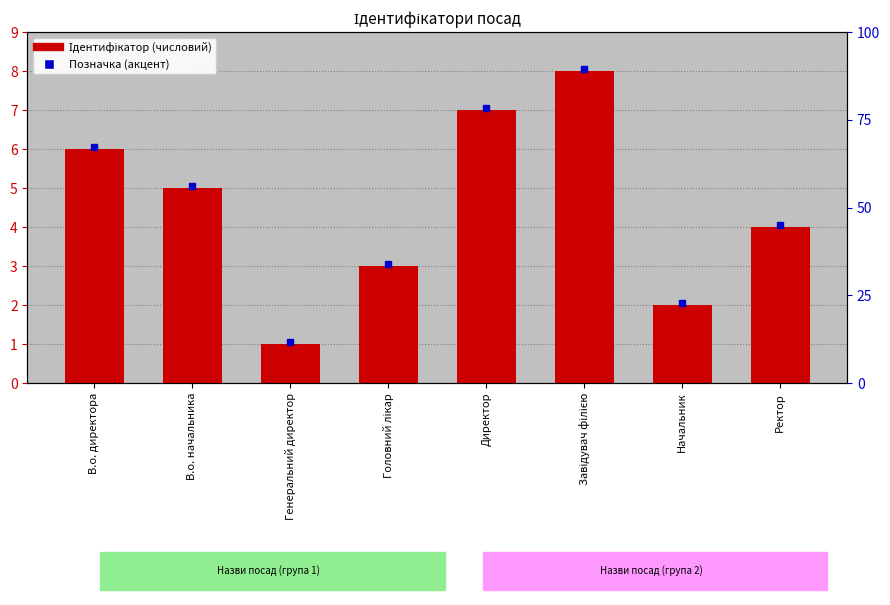

What is the minimum value shown in the chart?

1